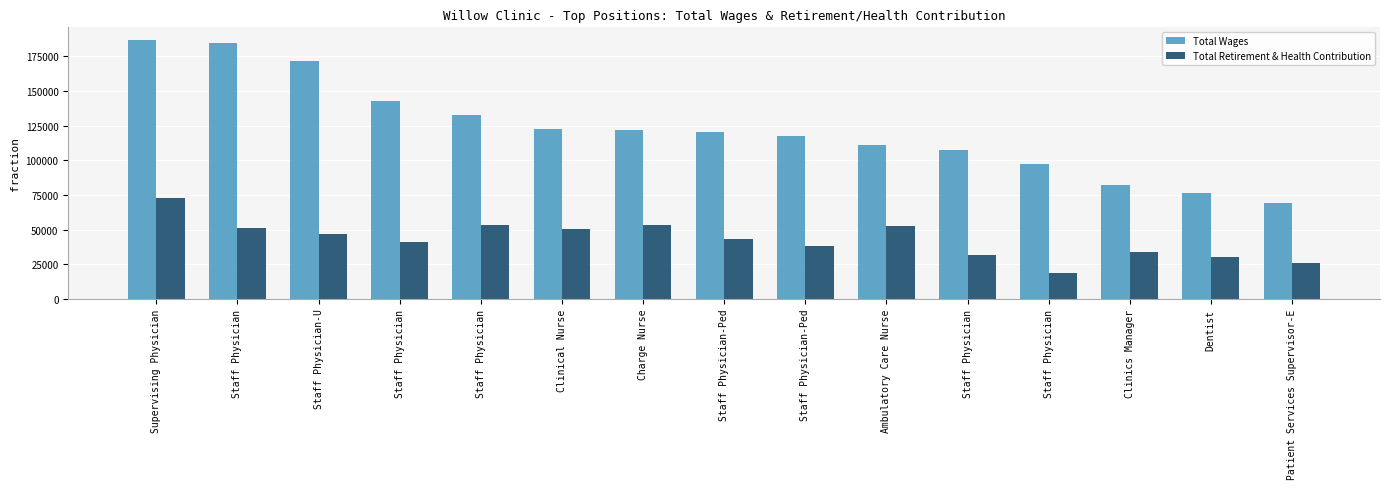

What is the greatest value displayed?

186705